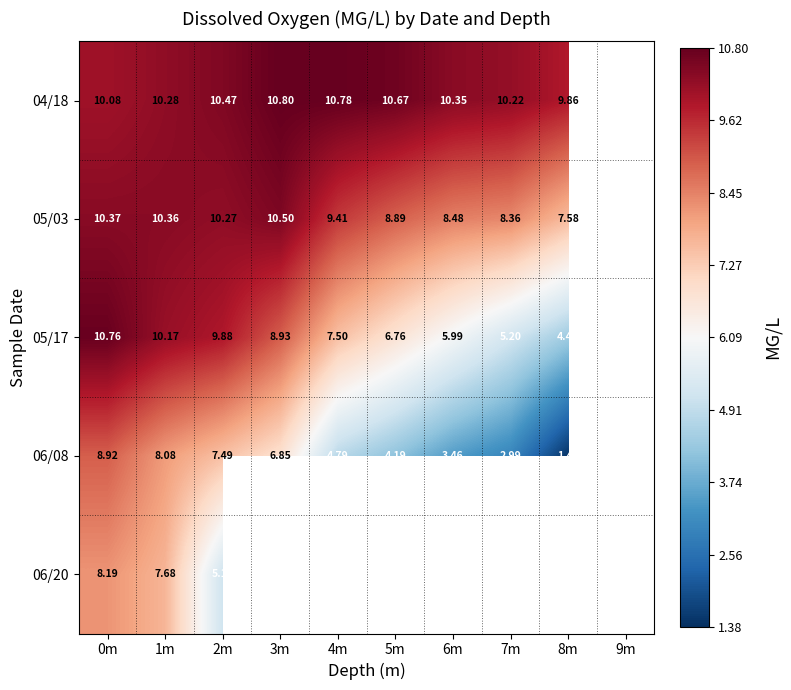

Between 0m and 4m, which series saw the biggest shift?

06/08